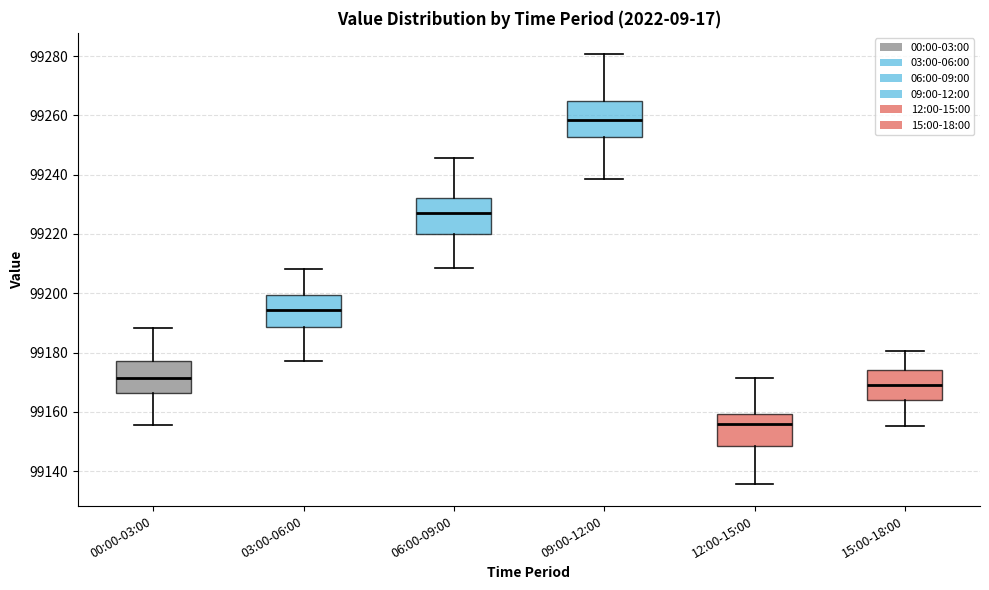

Reading left to right, transcribe this box plot: for each box, give where its median line is, the range the box spans, and where its two whiskers end, as read against the y-axis. The values are not printed on the chart, so give them approximately, as read against the axis.

00:00-03:00: median 99172, box 99166 to 99176, whiskers 99156 to 99188
03:00-06:00: median 99194, box 99188 to 99200, whiskers 99178 to 99208
06:00-09:00: median 99226, box 99220 to 99232, whiskers 99208 to 99246
09:00-12:00: median 99258, box 99252 to 99264, whiskers 99238 to 99280
12:00-15:00: median 99156, box 99148 to 99160, whiskers 99136 to 99172
15:00-18:00: median 99170, box 99164 to 99174, whiskers 99156 to 99180